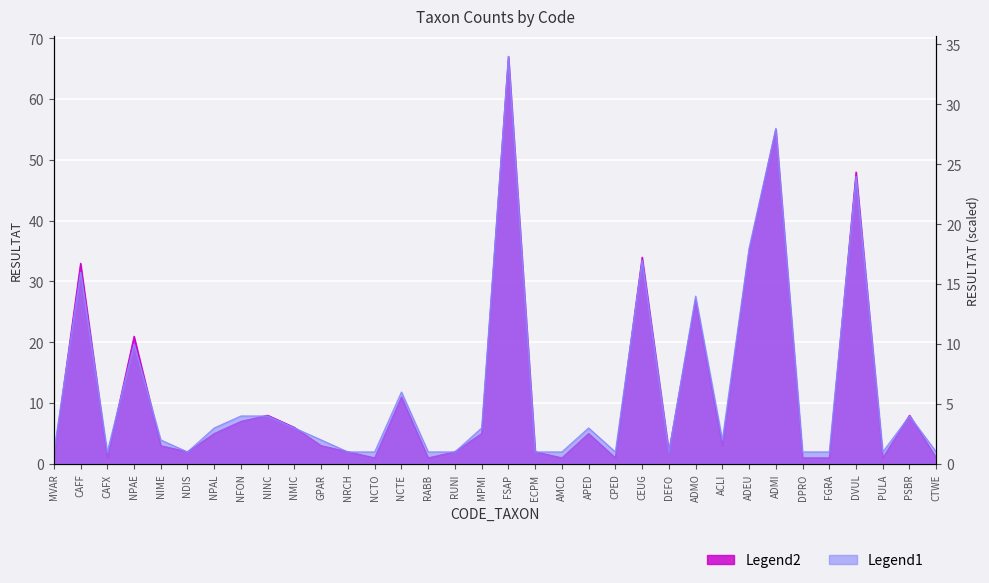

What is the average value of the Legend2 series?

12